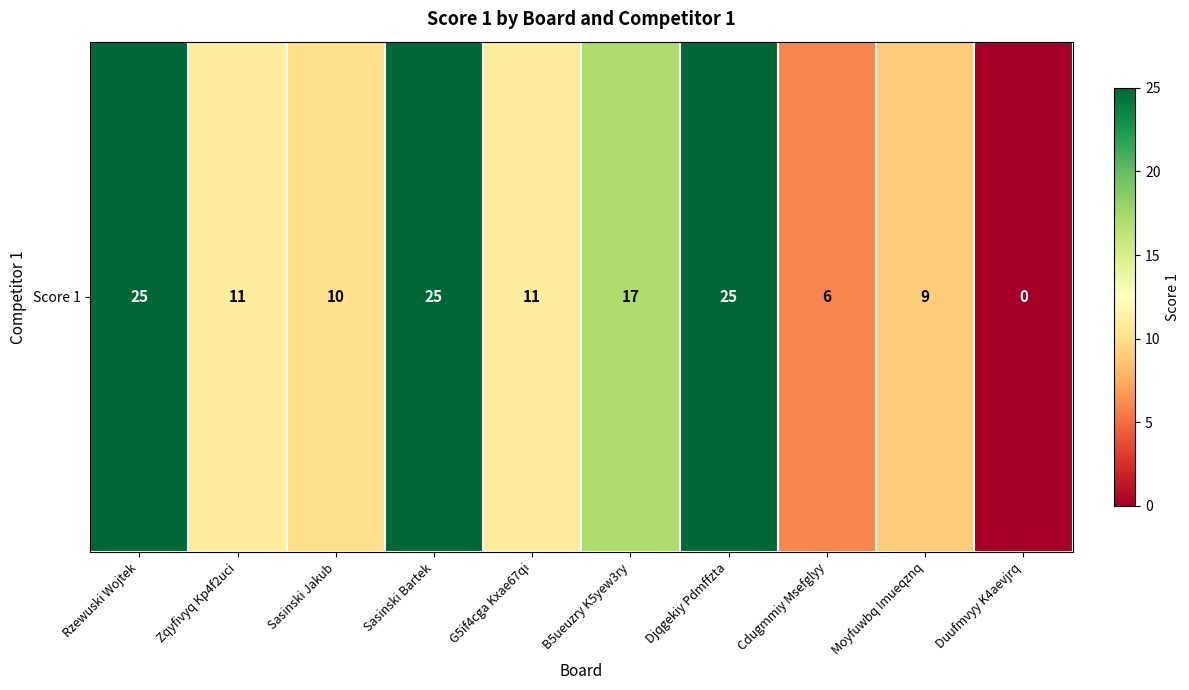

Rank the categories by value from highest to lowest.

Rzewuski Wojtek, Sasinski Bartek, Djqgekiy Pdmffzta, B5ueuzry K5yew3ry, Zqyfivyq Kp4f2uci, G5if4cga Kxae67qi, Sasinski Jakub, Moyfuwbq Imueqznq, Cdugmmiy Msefglyy, Duufmvyy K4aevjrq